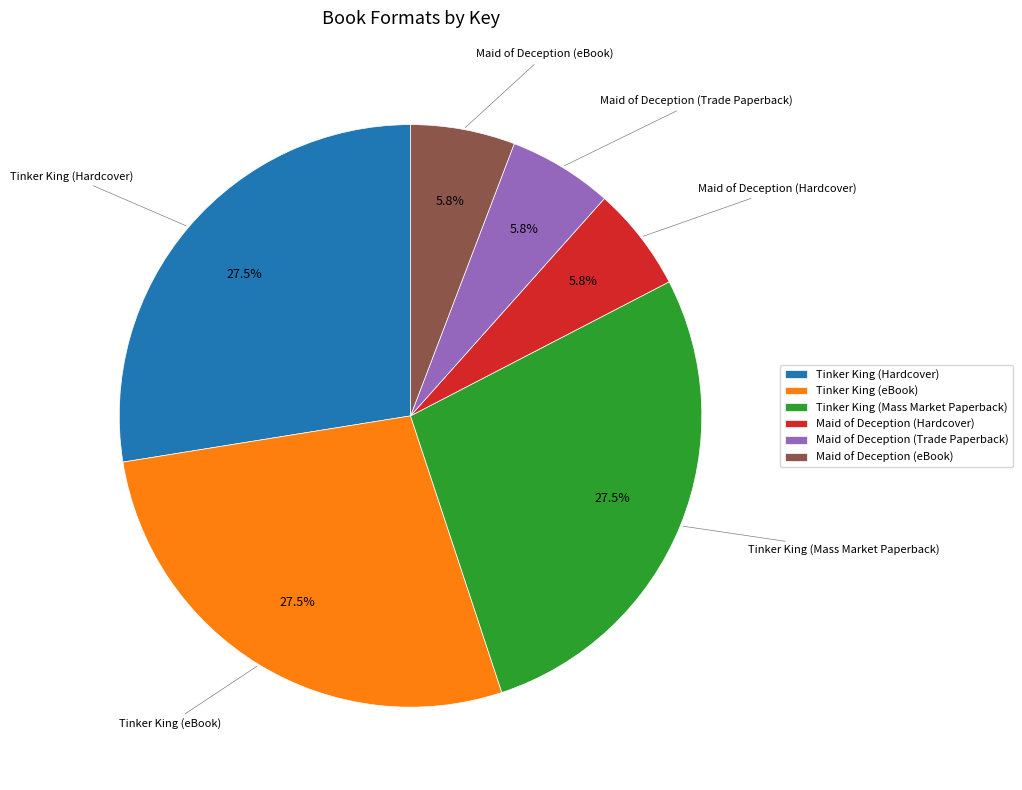

True or false: Tinker King (Hardcover) accounts for 39% of the total.

False